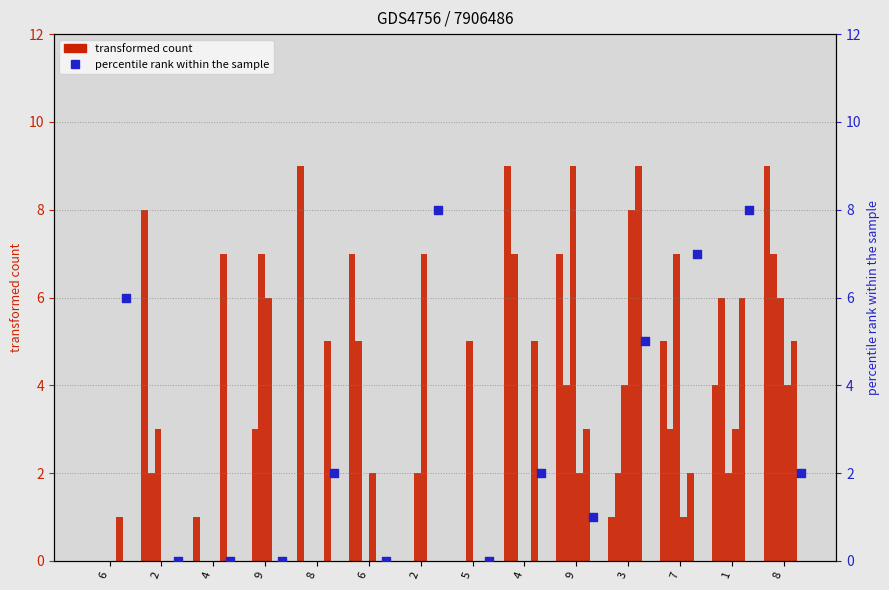

What is the total value across all series at 8?

16